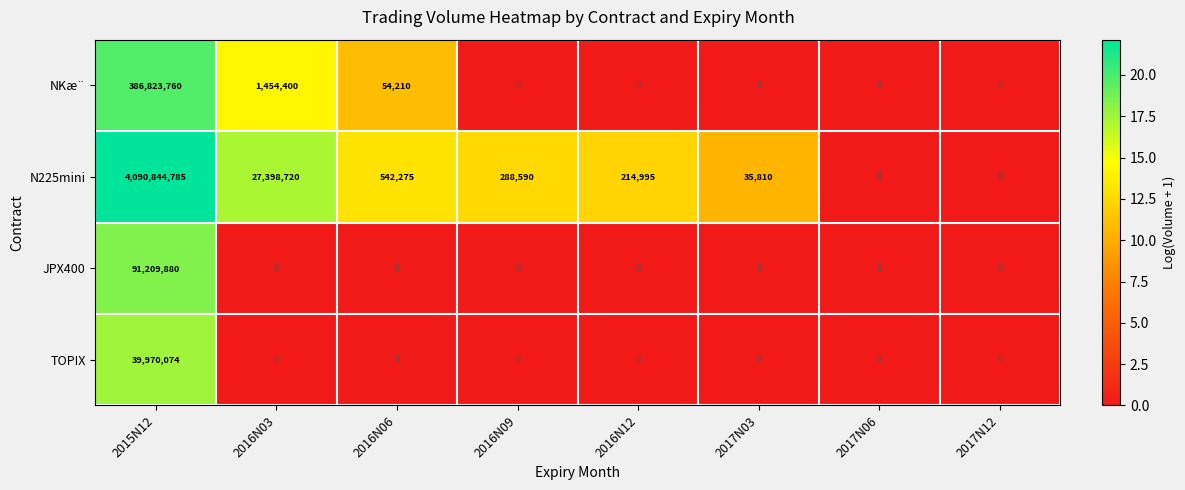

What is the maximum value shown in the chart?

4090844785